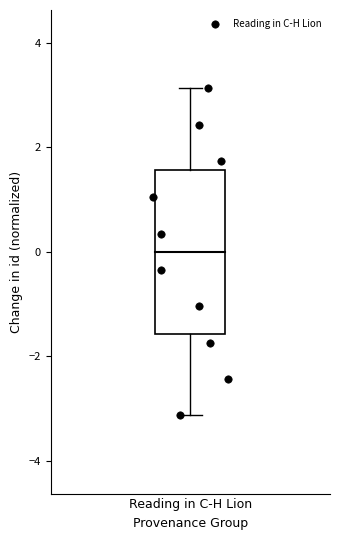

What is the range of Y values (max minus min)?

6.3